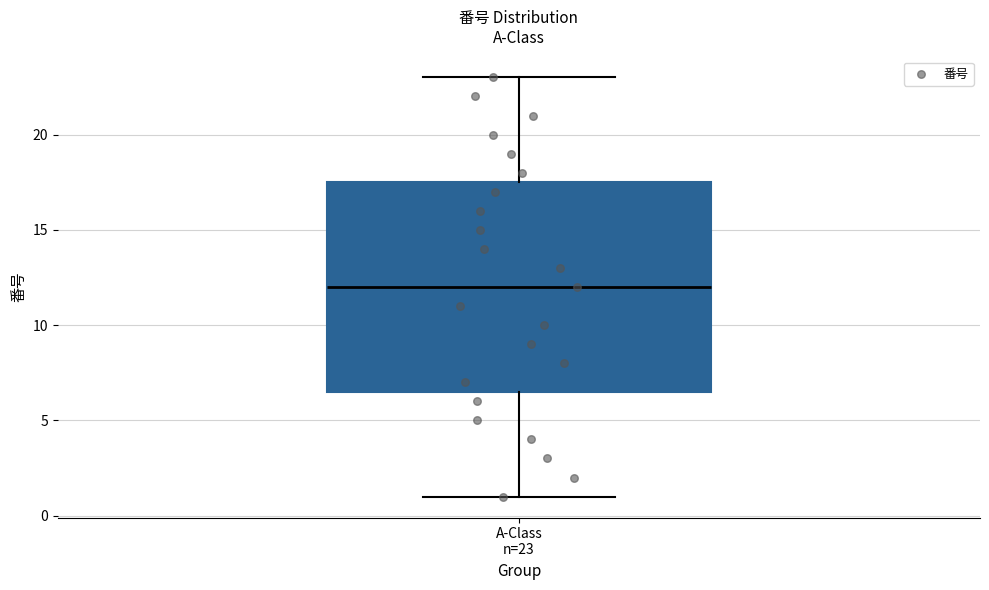

Where is the lower edge of the box for A-Class n=23 on the y-axis? The values are not printed on the chart, so give them approximately, as read against the axis.

6.5